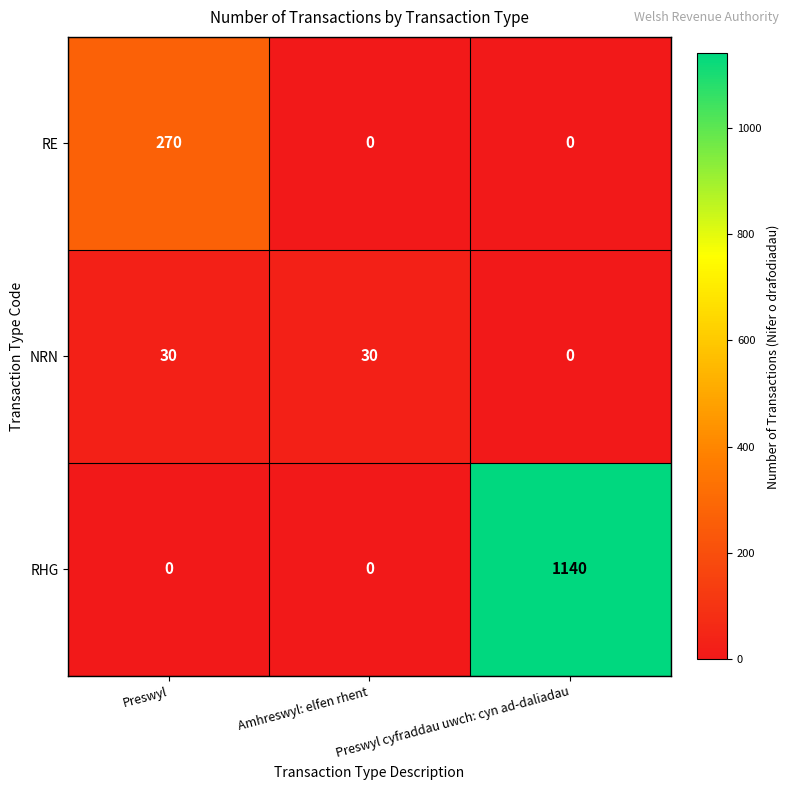

True or false: RHG has a value of 0 at Preswyl.

True